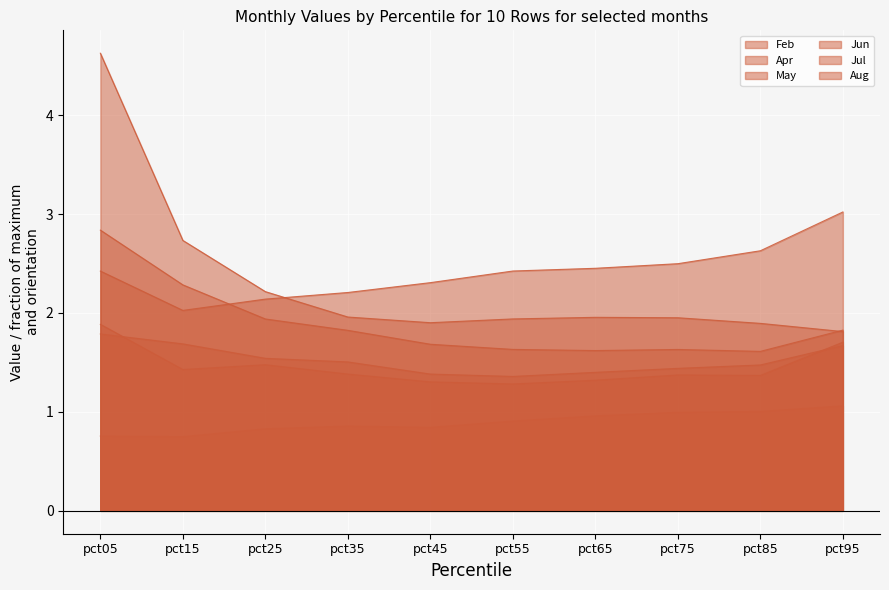

Is the value of Feb at pct05 greater than the value of Apr at pct15?

Yes